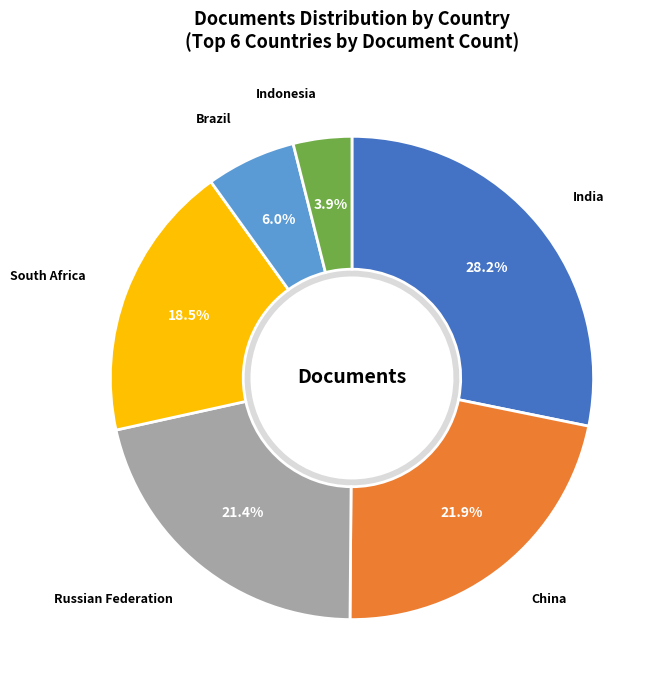

What is the largest slice in the pie chart?

India